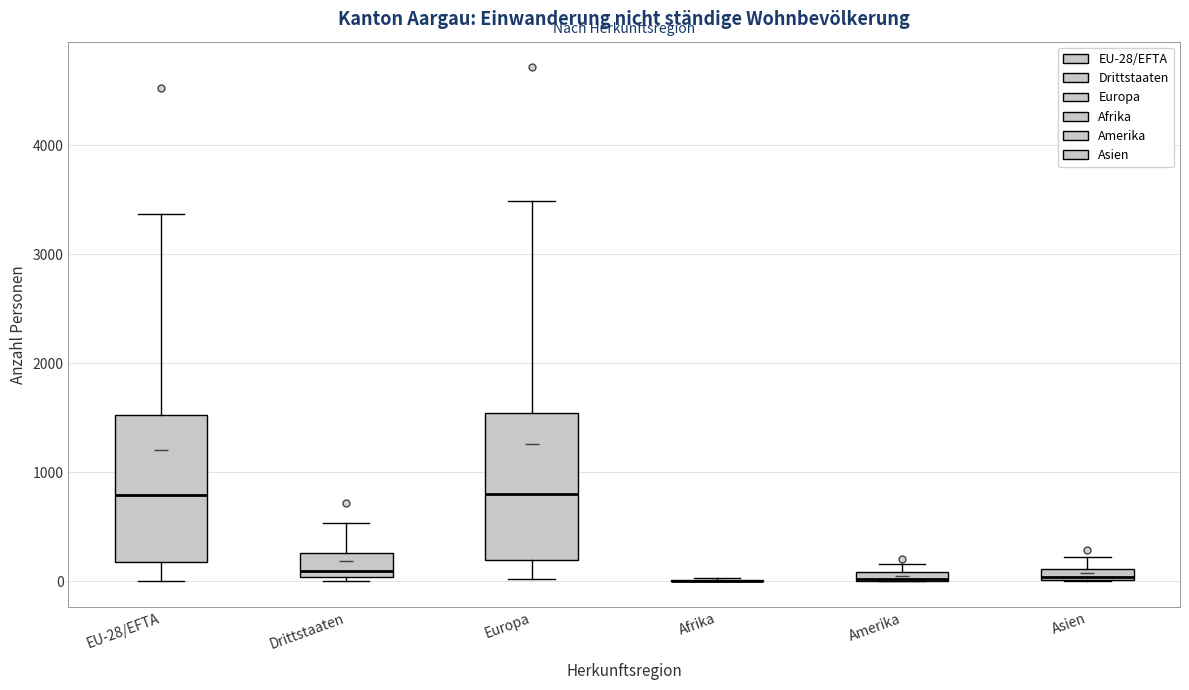

Where is the upper edge of the box for Drittstaaten on the y-axis? The values are not printed on the chart, so give them approximately, as read against the axis.

300